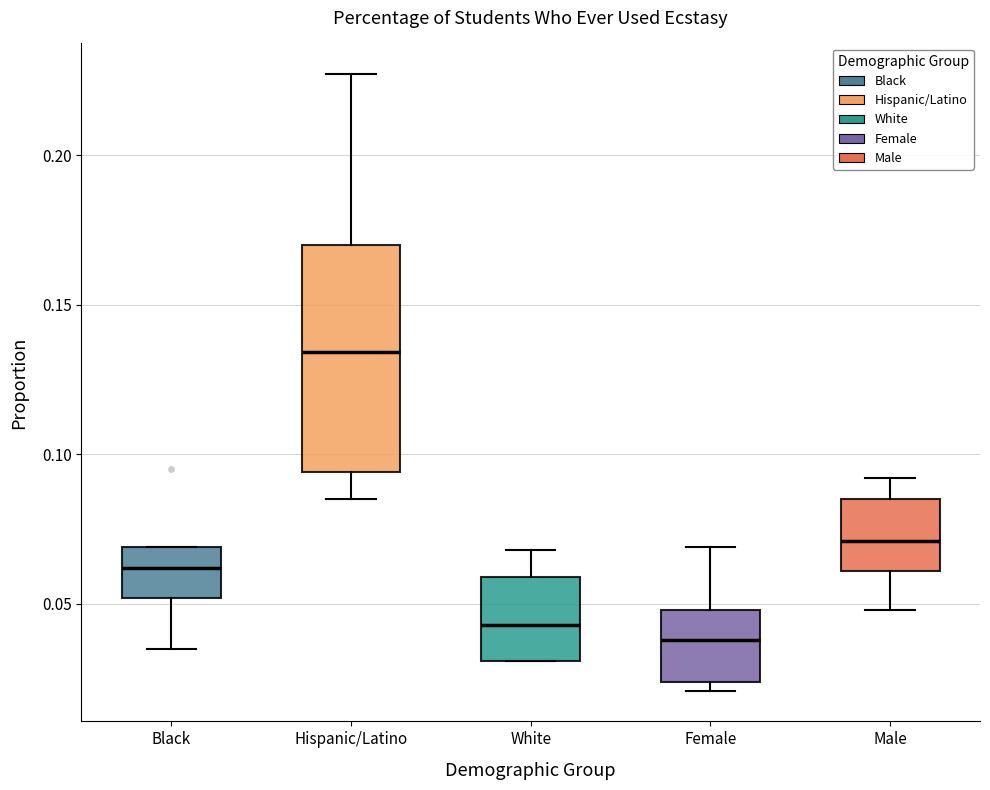

Which box is the tallest, from its lower edge to its upper edge?

Hispanic/Latino